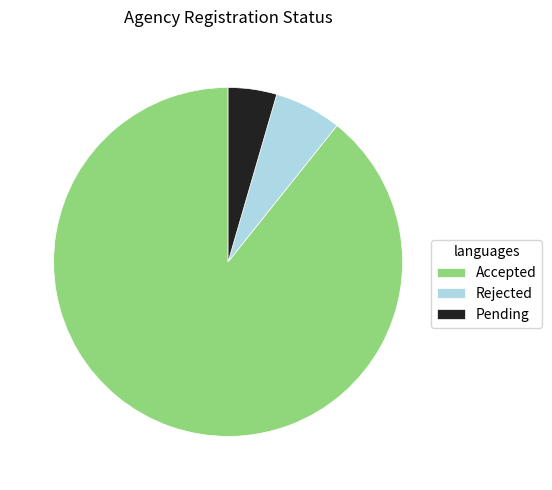

What is the ratio of the value at Rejected to the value at Pending?

1.4